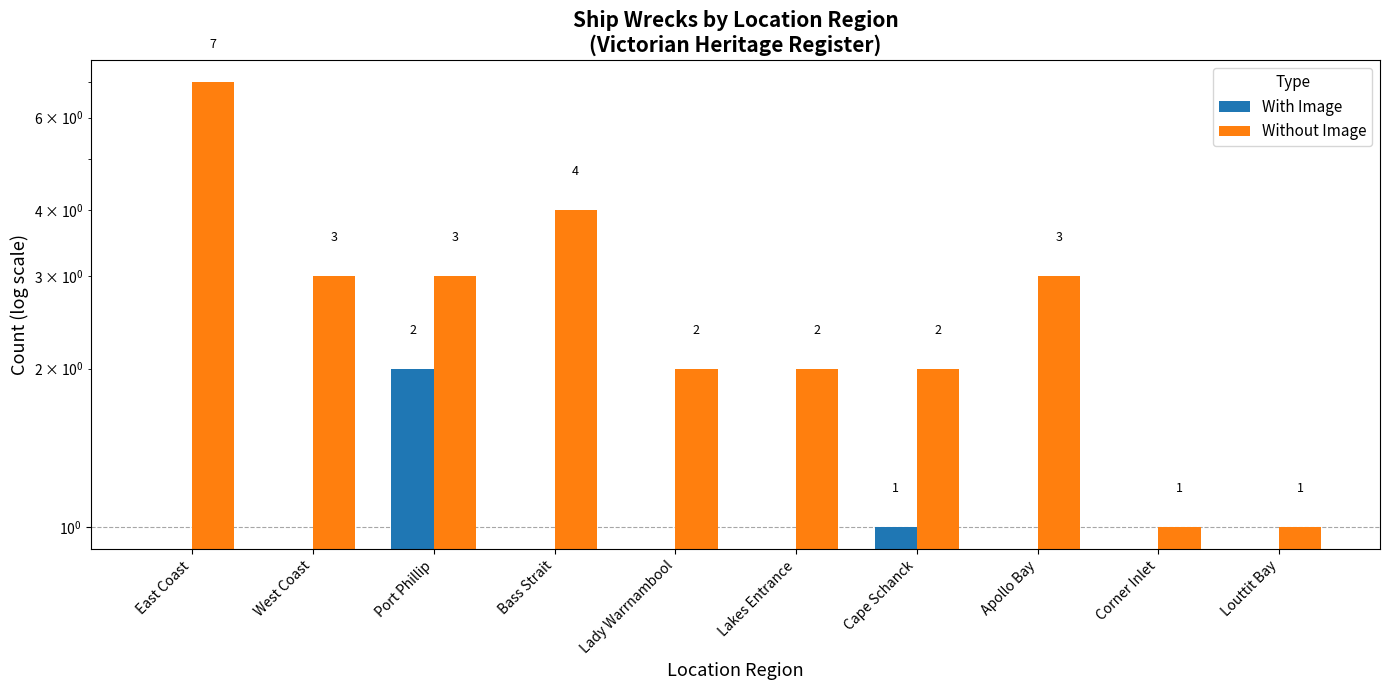

What position from the left is Cape Schanck?

7